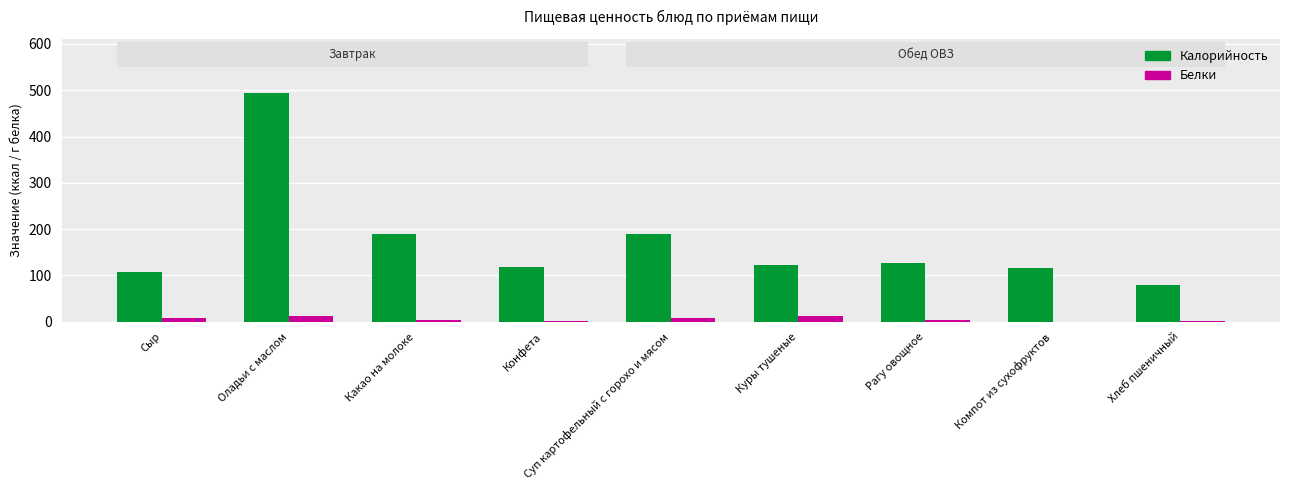

At which category is the sum across all series the highest?

Оладьи с маслом